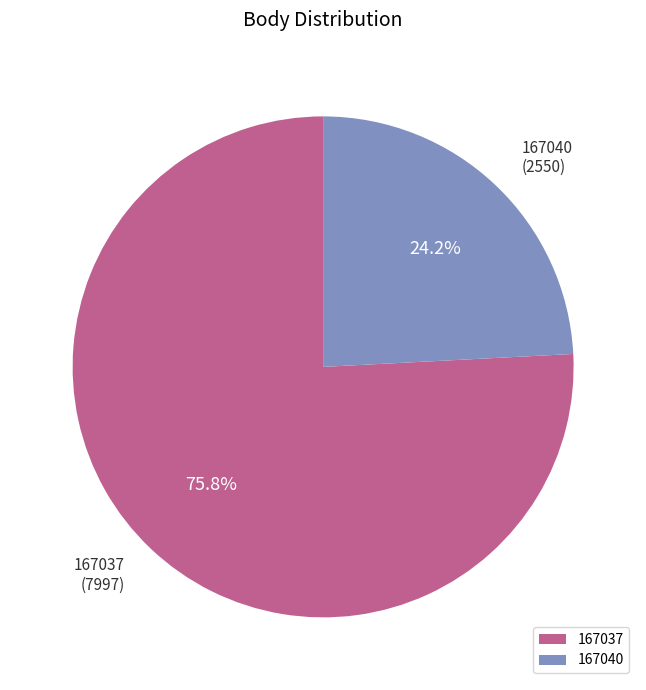

True or false: 167037 accounts for 66% of the total.

False